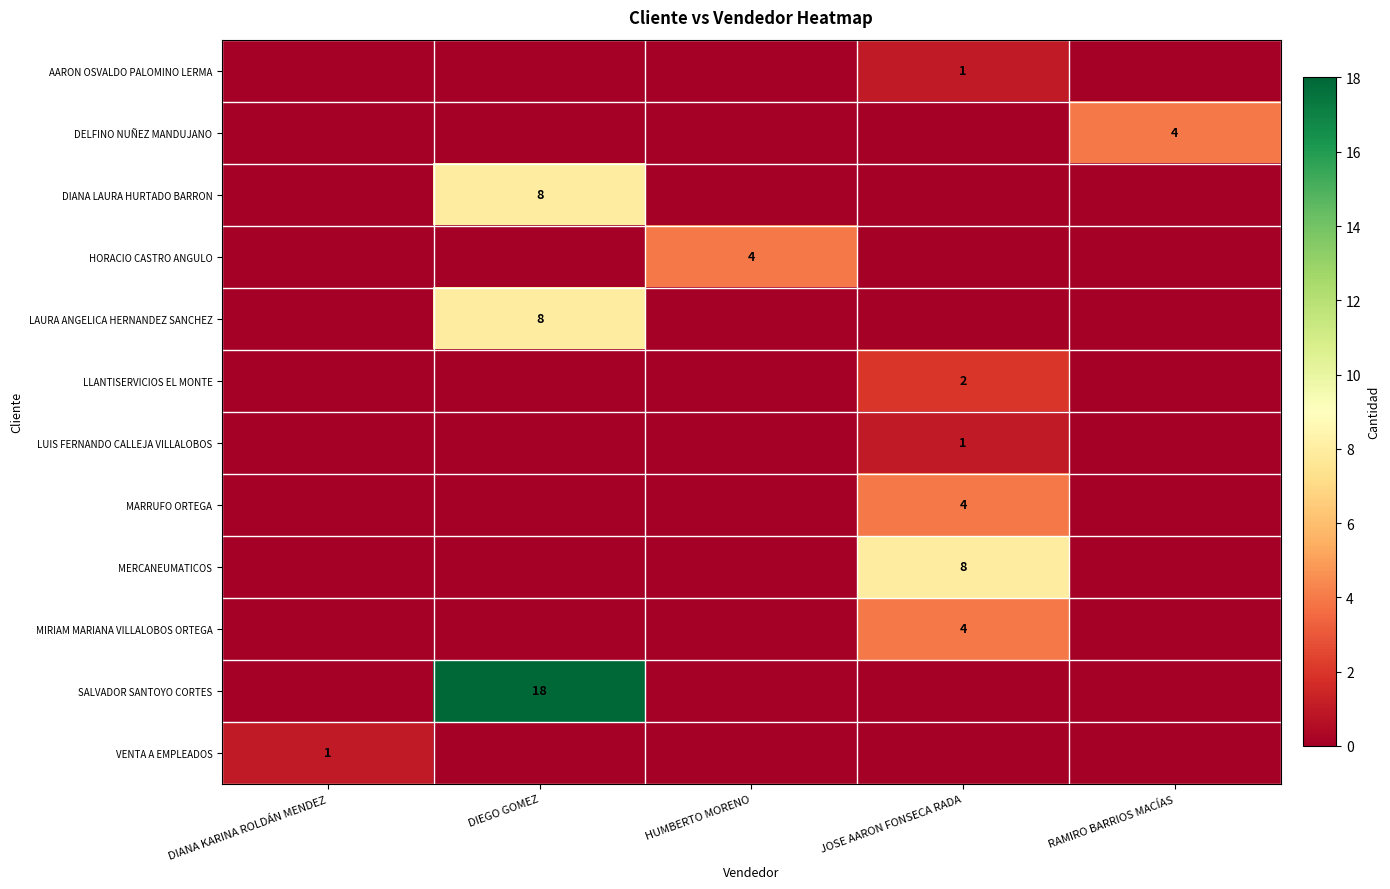

The DIANA LAURA HURTADO BARRON series shows 8 at DIEGO GOMEZ. True or false?

True